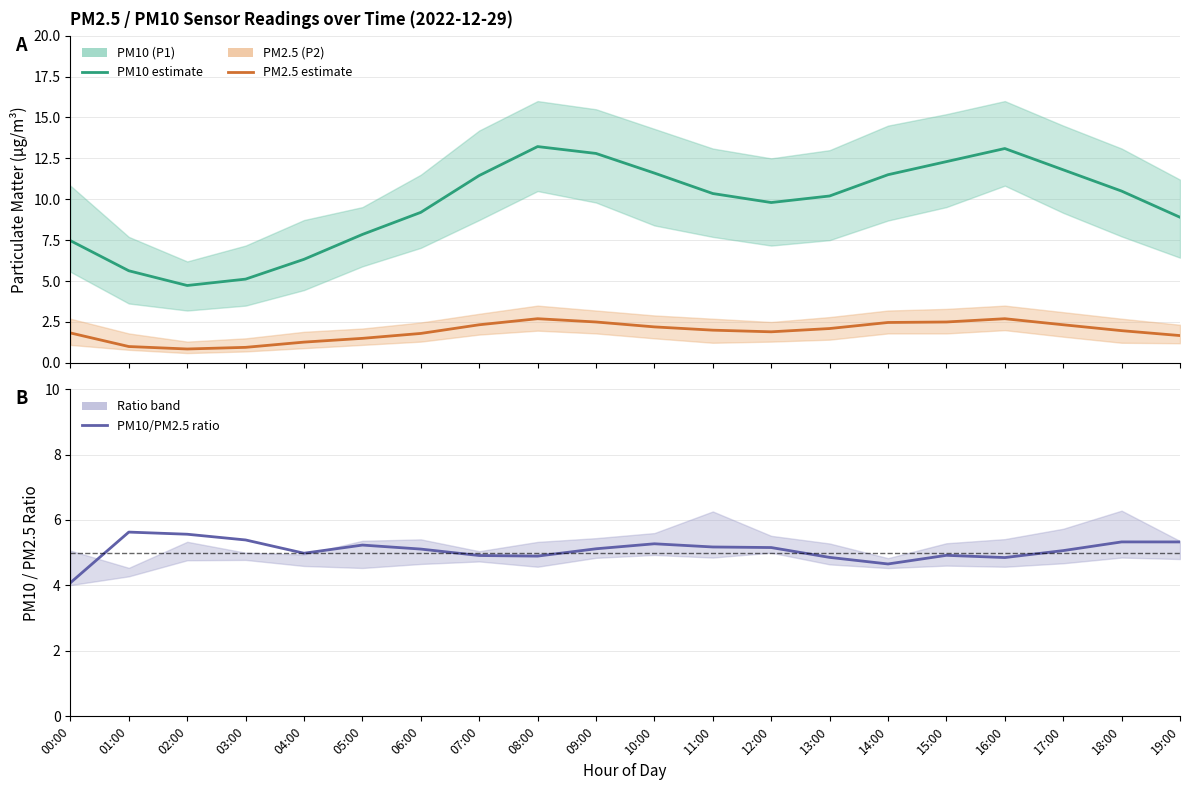

Does the chart have visible grid lines?

Yes